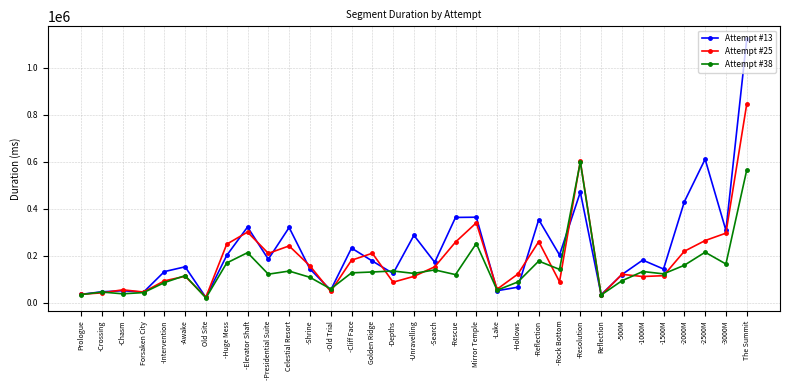

Which label corresponds to the smallest value in the chart?

Old Site